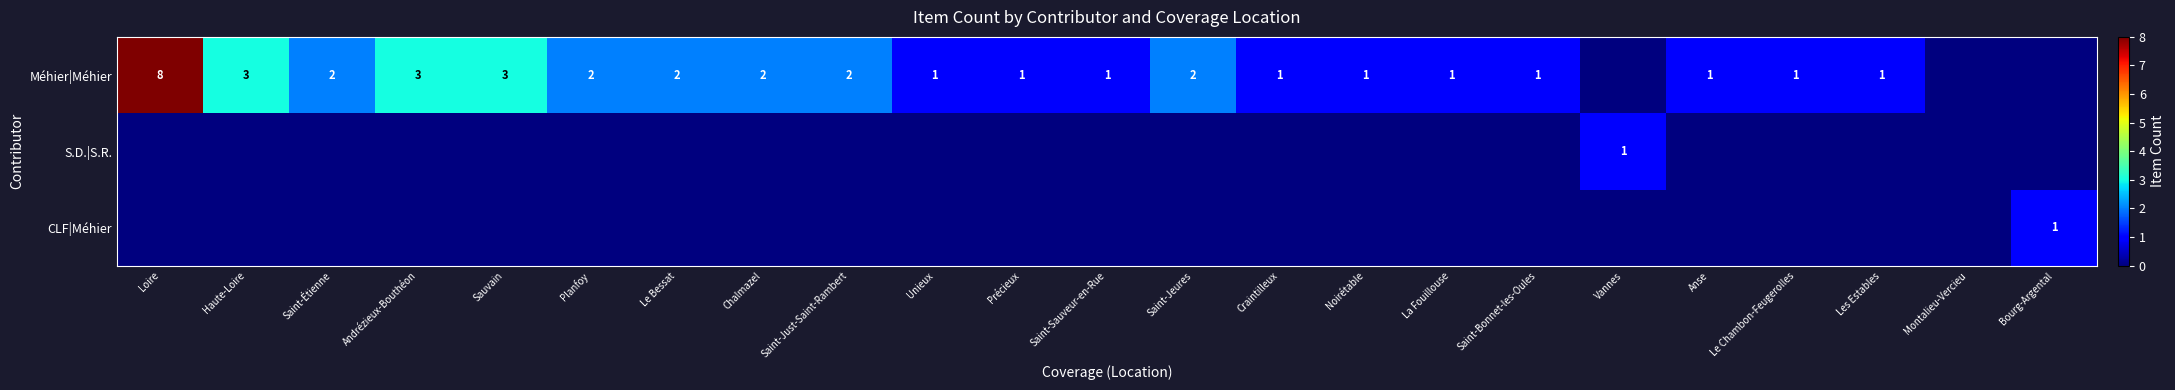

The Méhier|Méhier series shows 2 at Le Bessat. True or false?

True